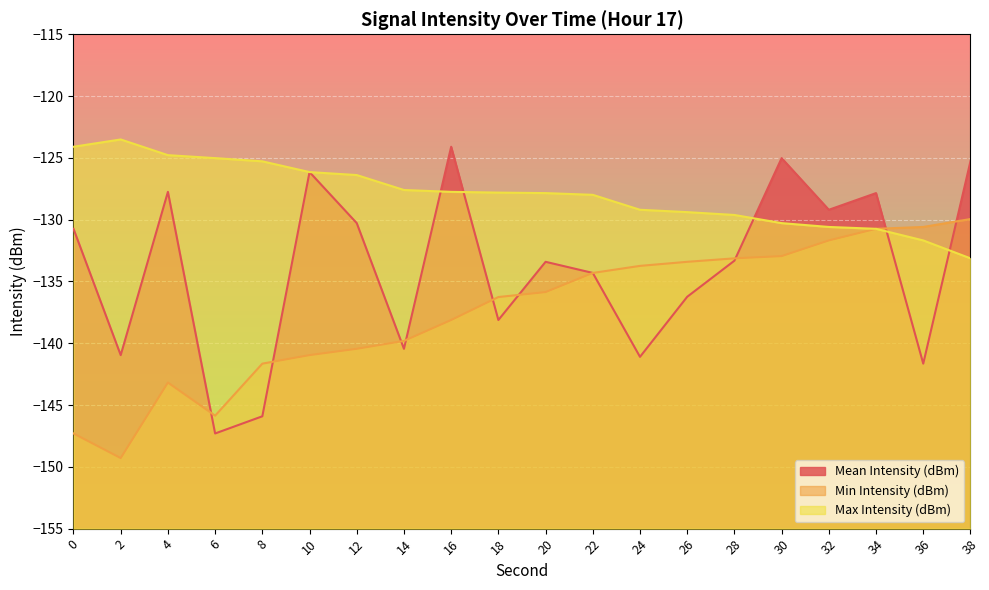

The value of Max Intensity (dBm) at 36 is -131.7. True or false?

True